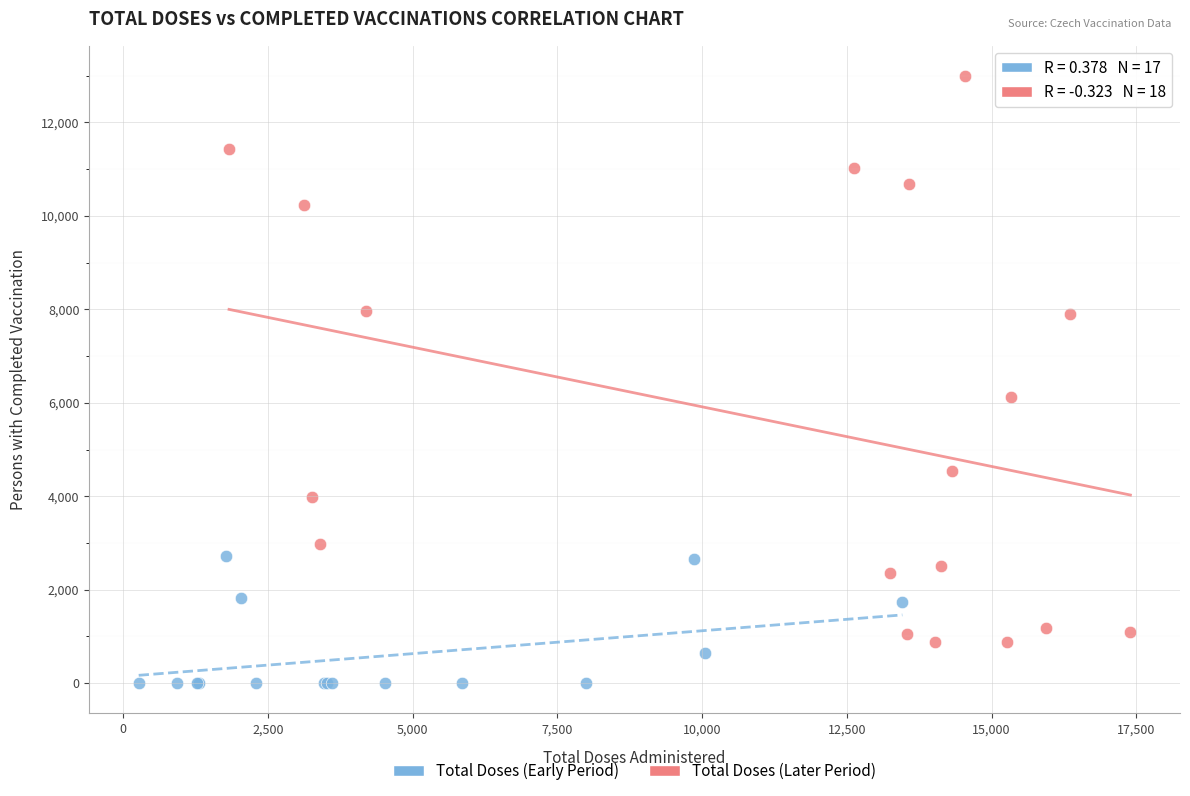

Which series has the widest spread of Y values?

Total Doses (Later Period)